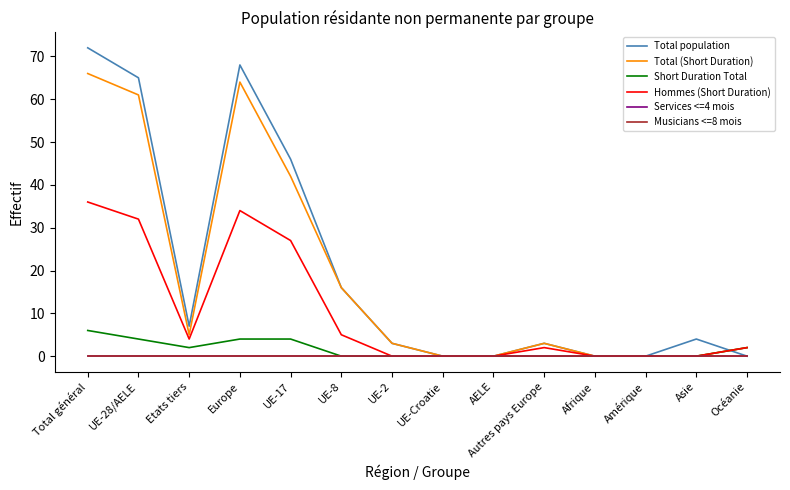

What is the approximate value of Short Duration Total at UE-17?

4